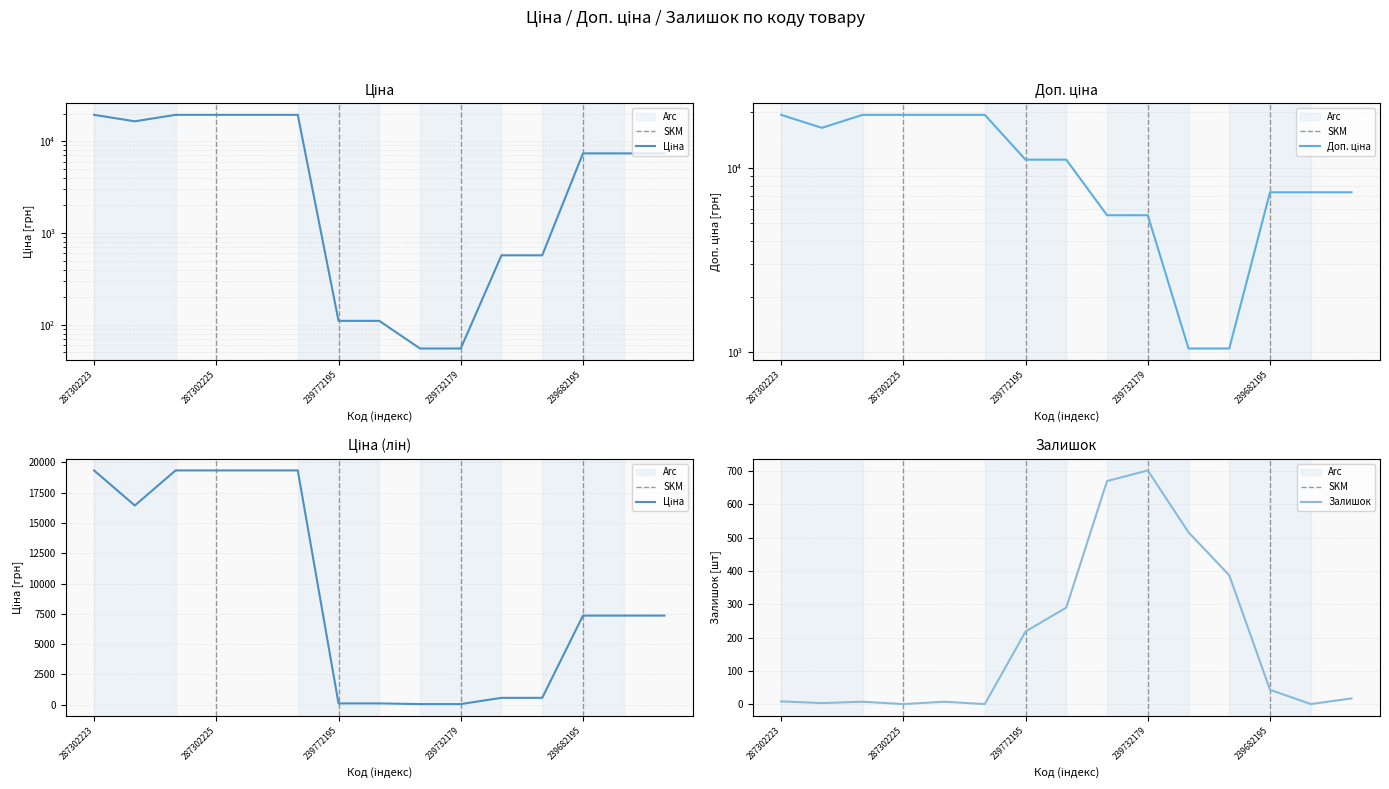

At which label does Залишок reach its peak?

239732179